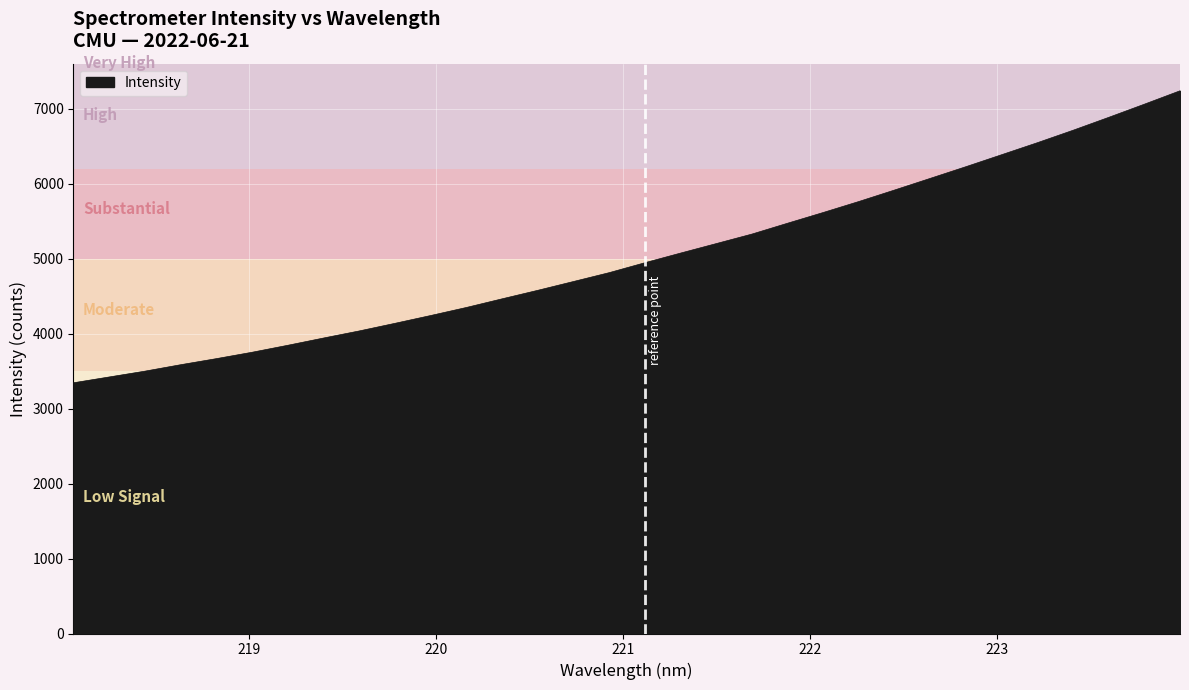

What is the greatest value displayed?

7240.6